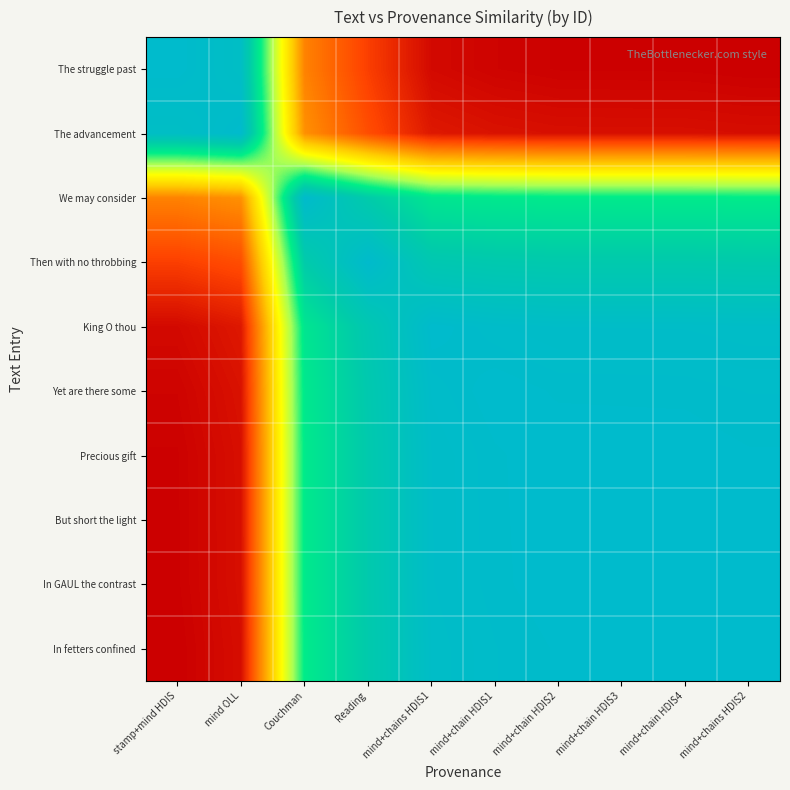

Reading right to left, list all the values displayed in this chart.

The struggle past: mind+chains HDIS2=0.0	mind+chain HDIS4=0.0	mind+chain HDIS3=0.0	mind+chain HDIS2=0.0	mind+chain HDIS1=0.0	mind+chains HDIS1=0.0	Reading=0.1	Couchman=0.2	mind OLL=1.0	stamp+mind HDIS=1.0
The advancement: mind+chains HDIS2=0.0	mind+chain HDIS4=0.0	mind+chain HDIS3=0.0	mind+chain HDIS2=0.0	mind+chain HDIS1=0.0	mind+chains HDIS1=0.0	Reading=0.1	Couchman=0.3	mind OLL=1.0	stamp+mind HDIS=1.0
We may consider: mind+chains HDIS2=0.8	mind+chain HDIS4=0.8	mind+chain HDIS3=0.8	mind+chain HDIS2=0.8	mind+chain HDIS1=0.8	mind+chains HDIS1=0.8	Reading=0.9	Couchman=1.0	mind OLL=0.3	stamp+mind HDIS=0.2
Then with no throbbing: mind+chains HDIS2=0.9	mind+chain HDIS4=0.9	mind+chain HDIS3=0.9	mind+chain HDIS2=0.9	mind+chain HDIS1=0.9	mind+chains HDIS1=0.9	Reading=1.0	Couchman=0.9	mind OLL=0.1	stamp+mind HDIS=0.1
King O thou: mind+chains HDIS2=1.0	mind+chain HDIS4=1.0	mind+chain HDIS3=1.0	mind+chain HDIS2=1.0	mind+chain HDIS1=1.0	mind+chains HDIS1=1.0	Reading=0.9	Couchman=0.8	mind OLL=0.0	stamp+mind HDIS=0.0
Yet are there some: mind+chains HDIS2=1.0	mind+chain HDIS4=1.0	mind+chain HDIS3=1.0	mind+chain HDIS2=1.0	mind+chain HDIS1=1.0	mind+chains HDIS1=1.0	Reading=0.9	Couchman=0.8	mind OLL=0.0	stamp+mind HDIS=0.0
Precious gift: mind+chains HDIS2=1.0	mind+chain HDIS4=1.0	mind+chain HDIS3=1.0	mind+chain HDIS2=1.0	mind+chain HDIS1=1.0	mind+chains HDIS1=1.0	Reading=0.9	Couchman=0.8	mind OLL=0.0	stamp+mind HDIS=0.0
But short the light: mind+chains HDIS2=1.0	mind+chain HDIS4=1.0	mind+chain HDIS3=1.0	mind+chain HDIS2=1.0	mind+chain HDIS1=1.0	mind+chains HDIS1=1.0	Reading=0.9	Couchman=0.8	mind OLL=0.0	stamp+mind HDIS=0.0
In GAUL the contrast: mind+chains HDIS2=1.0	mind+chain HDIS4=1.0	mind+chain HDIS3=1.0	mind+chain HDIS2=1.0	mind+chain HDIS1=1.0	mind+chains HDIS1=1.0	Reading=0.9	Couchman=0.8	mind OLL=0.0	stamp+mind HDIS=0.0
In fetters confined: mind+chains HDIS2=1.0	mind+chain HDIS4=1.0	mind+chain HDIS3=1.0	mind+chain HDIS2=1.0	mind+chain HDIS1=1.0	mind+chains HDIS1=1.0	Reading=0.9	Couchman=0.8	mind OLL=0.0	stamp+mind HDIS=0.0